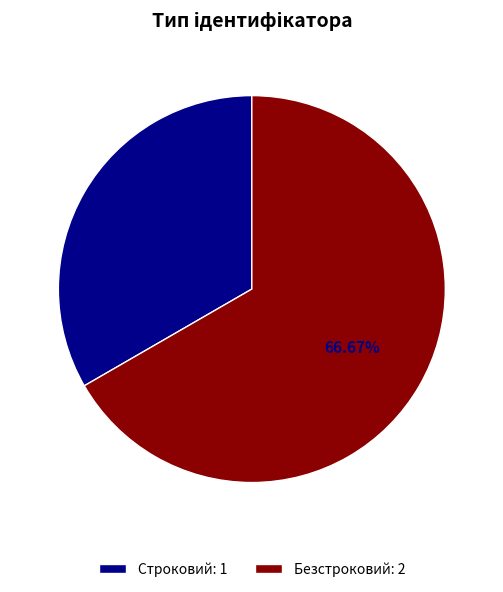

To the nearest percent, what percentage of the pie is Строковий?

33%